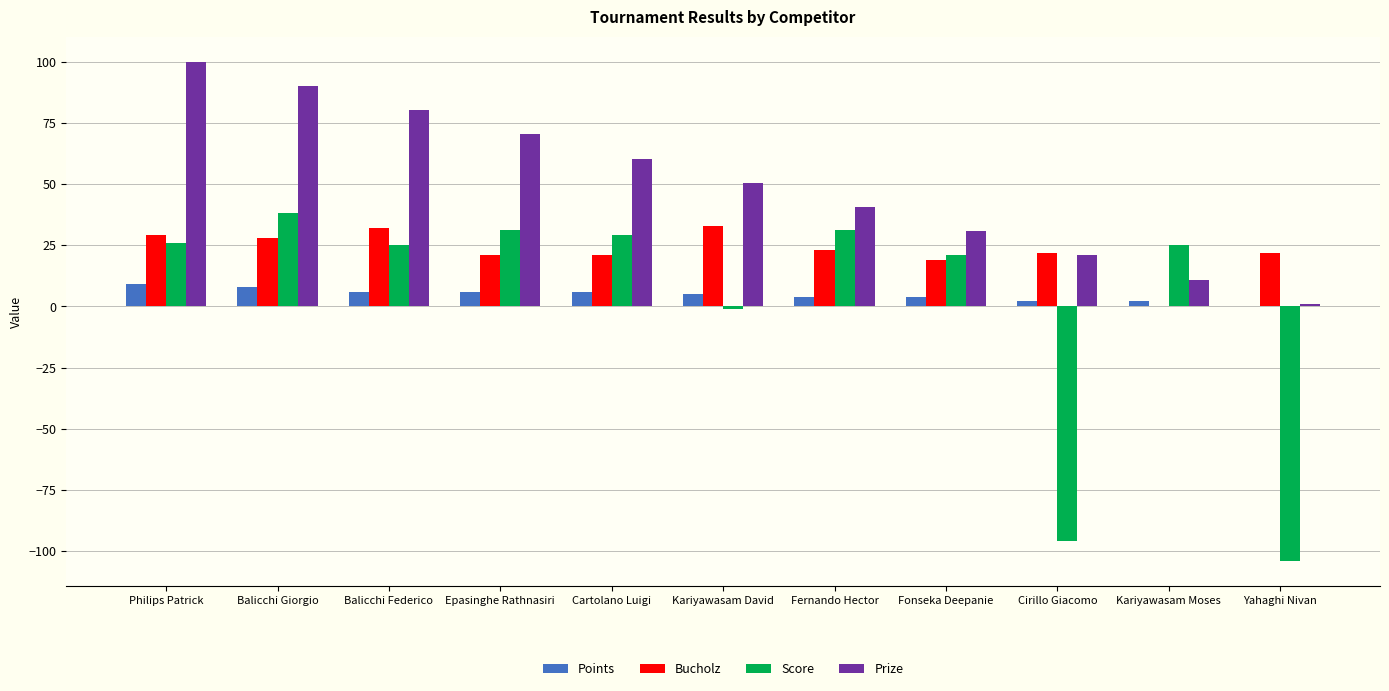

Which series has the largest total across all categories?

Prize